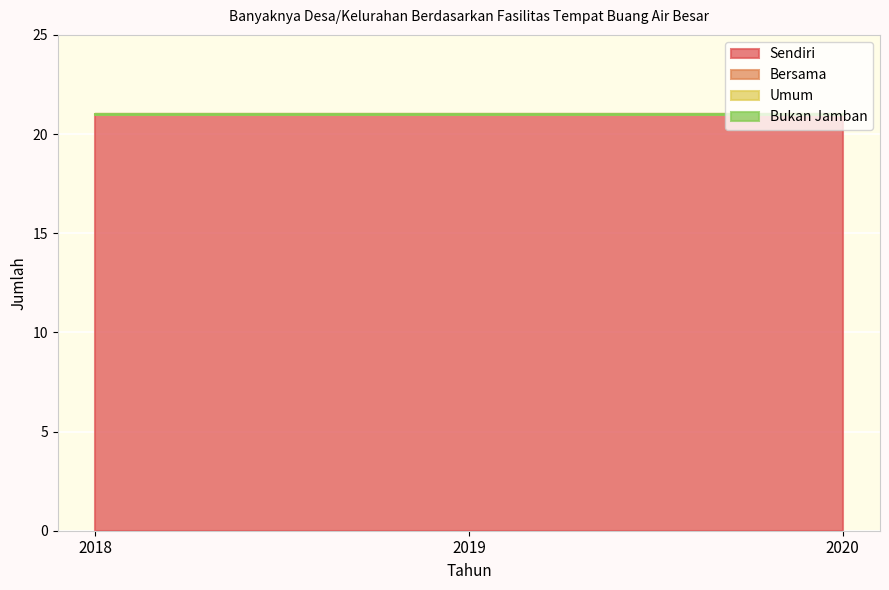

Reading left to right, extract all data points from this chart.

Sendiri: 2018=21	2019=21	2020=21
Bersama: 2018=0	2019=0	2020=0
Umum: 2018=0	2019=0	2020=0
Bukan Jamban: 2018=0	2019=0	2020=0